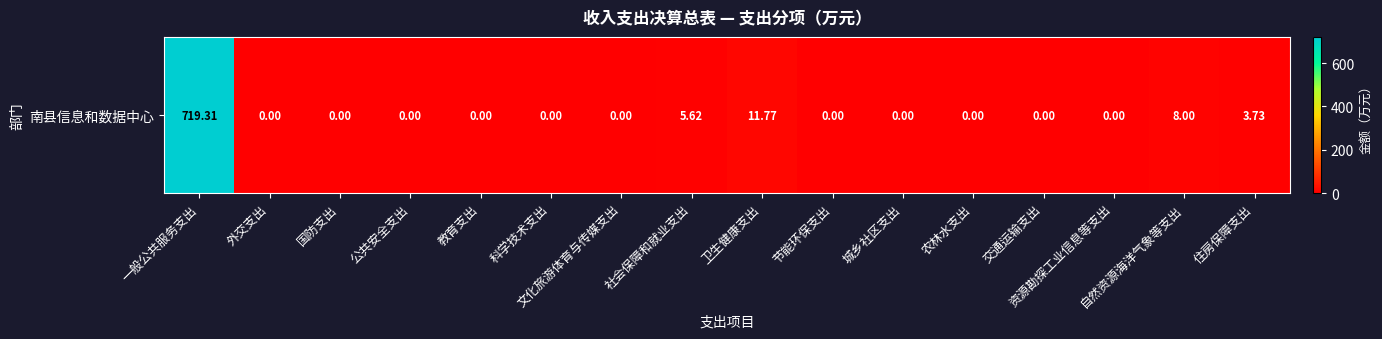

Reading left to right, what are all the values shown in this chart?

一般公共服务支出=719.3	外交支出=0.0	国防支出=0.0	公共安全支出=0.0	教育支出=0.0	科学技术支出=0.0	文化旅游体育与传媒支出=0.0	社会保障和就业支出=5.6	卫生健康支出=11.8	节能环保支出=0.0	城乡社区支出=0.0	农林水支出=0.0	交通运输支出=0.0	资源勘探工业信息等支出=0.0	自然资源海洋气象等支出=8.0	住房保障支出=3.7